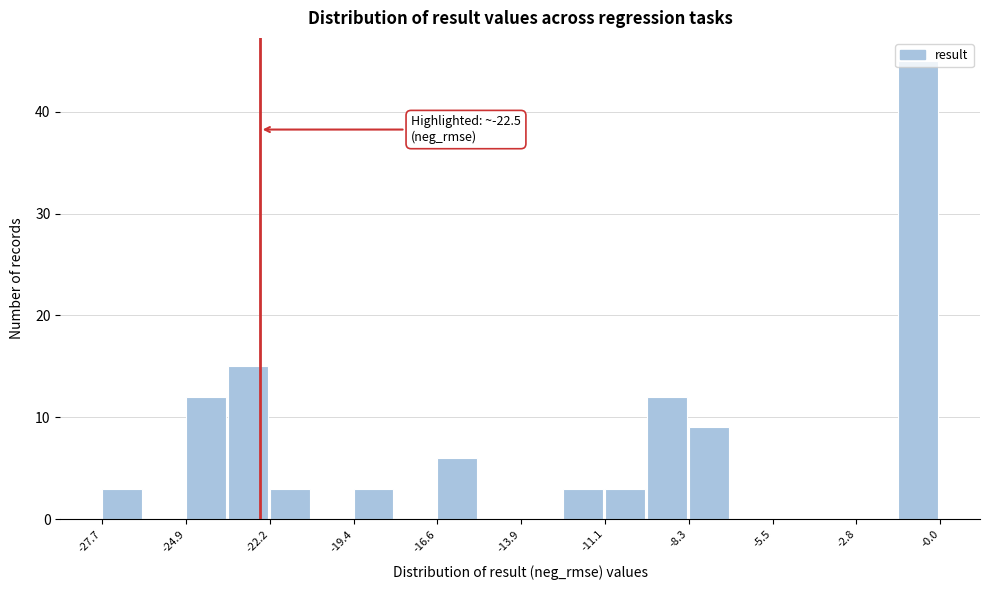

Around what value on the x-axis is the tallest bar? Give the approximate position of its centre, as read against the axis.

-0.5